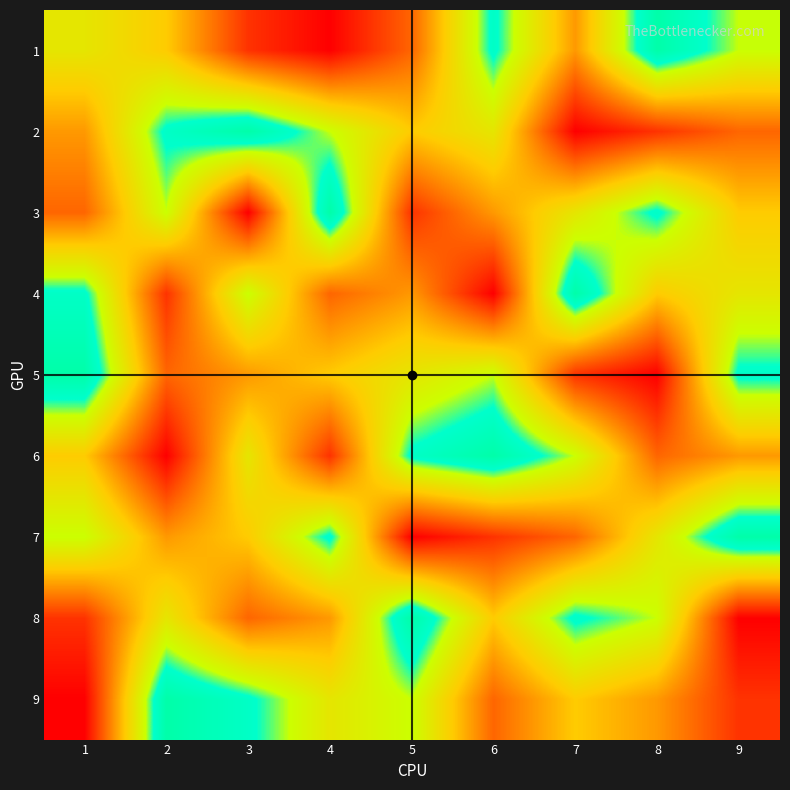

List the series in order of their peak value, lowest first.

1, 2, 3, 4, 5, 6, 7, 8, 9